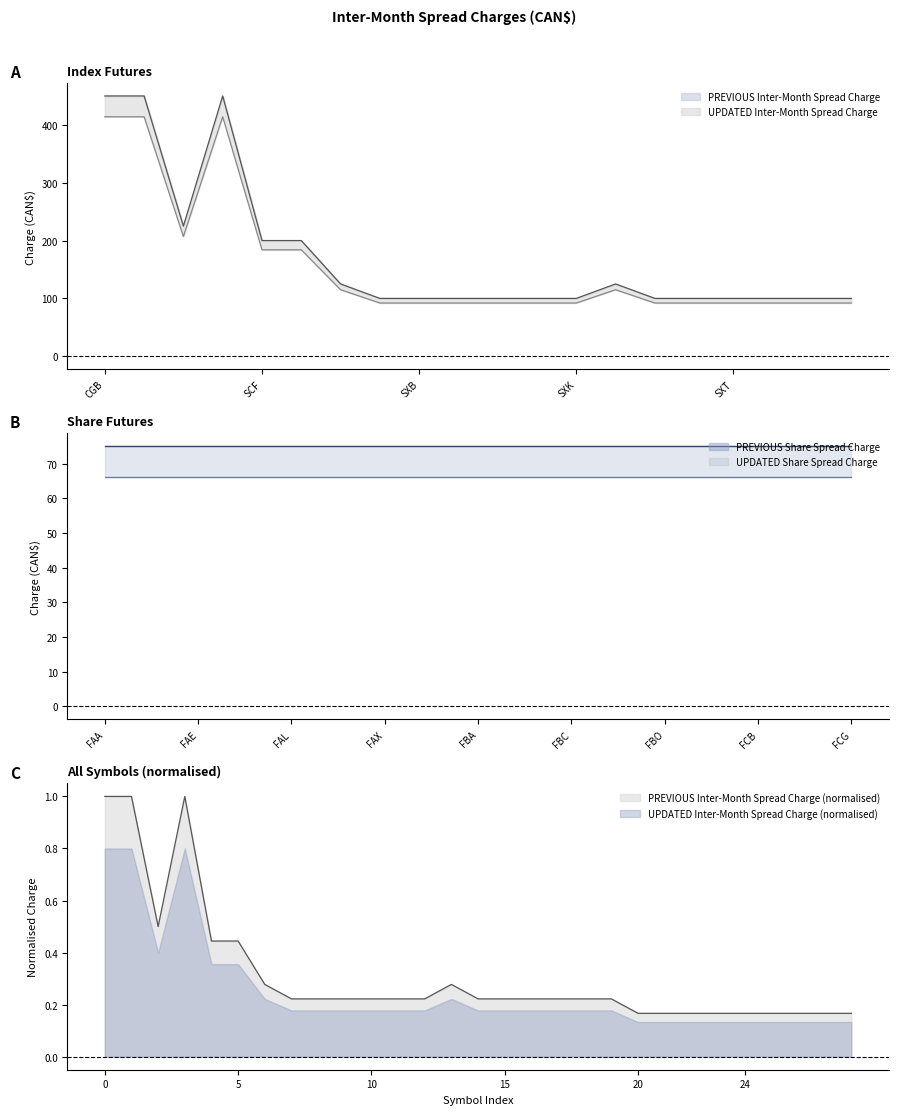

Rank the series at SXD from highest to lowest value.

PREVIOUS Inter-Month Spread Charge, UPDATED Inter-Month Spread Charge